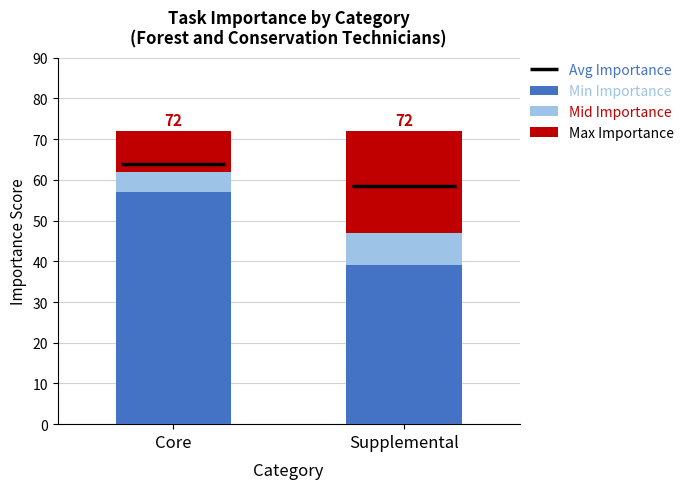

Is it true that Min Importance equals 15 at Supplemental?

False